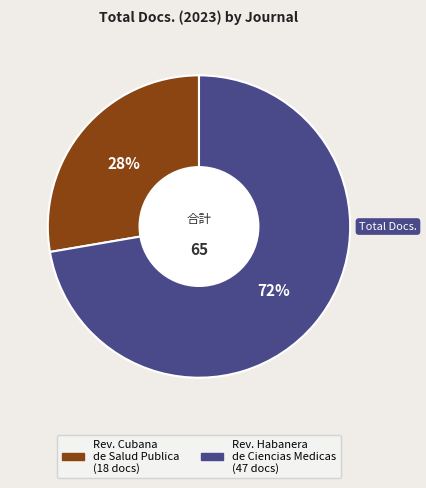

Is there any slice that represents more than half of the pie?

Yes